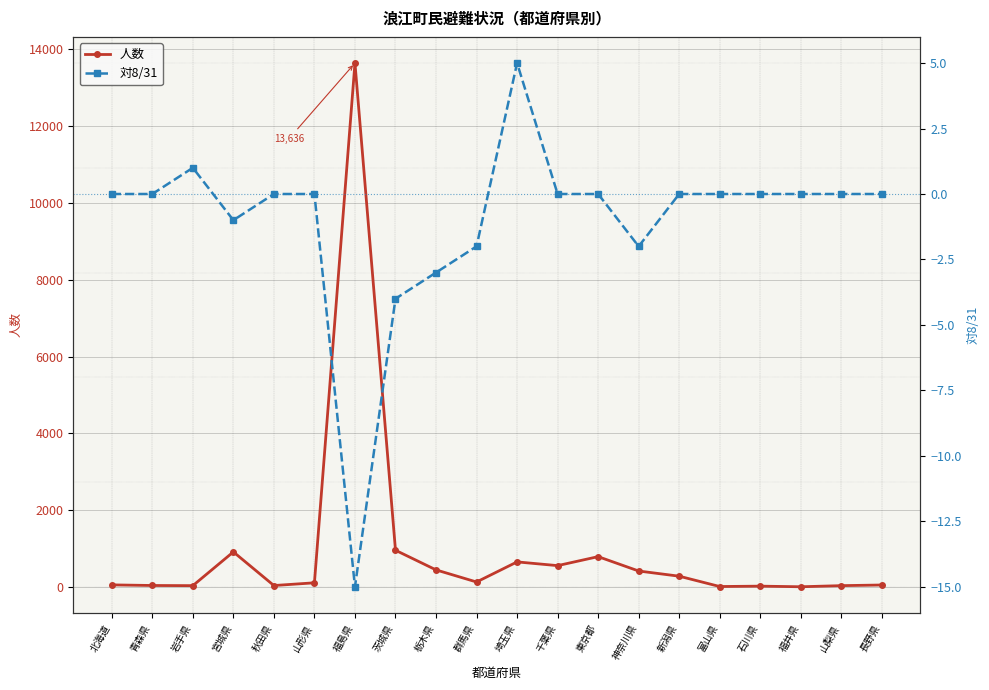

Between 北海道 and 岩手県, which series saw the biggest shift?

人数